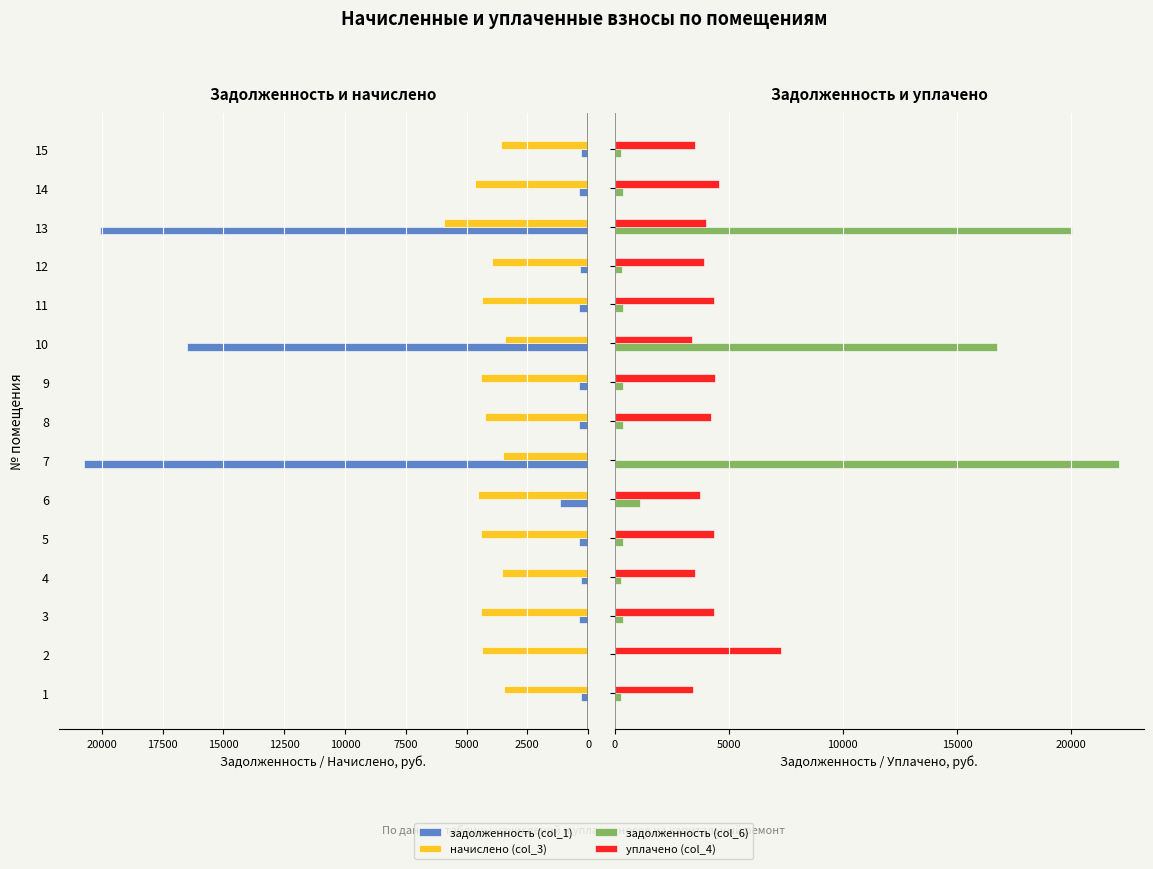

Which series has the largest range (max minus min)?

задолженность (col_6)